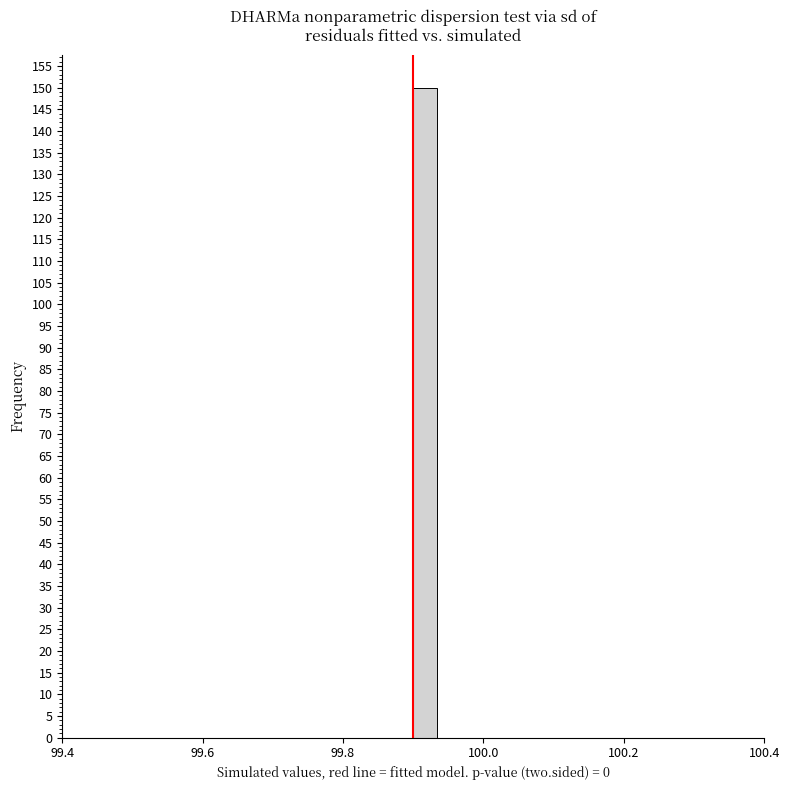

Read against the x-axis, roughly where is the centre of the tallest bar?

99.92